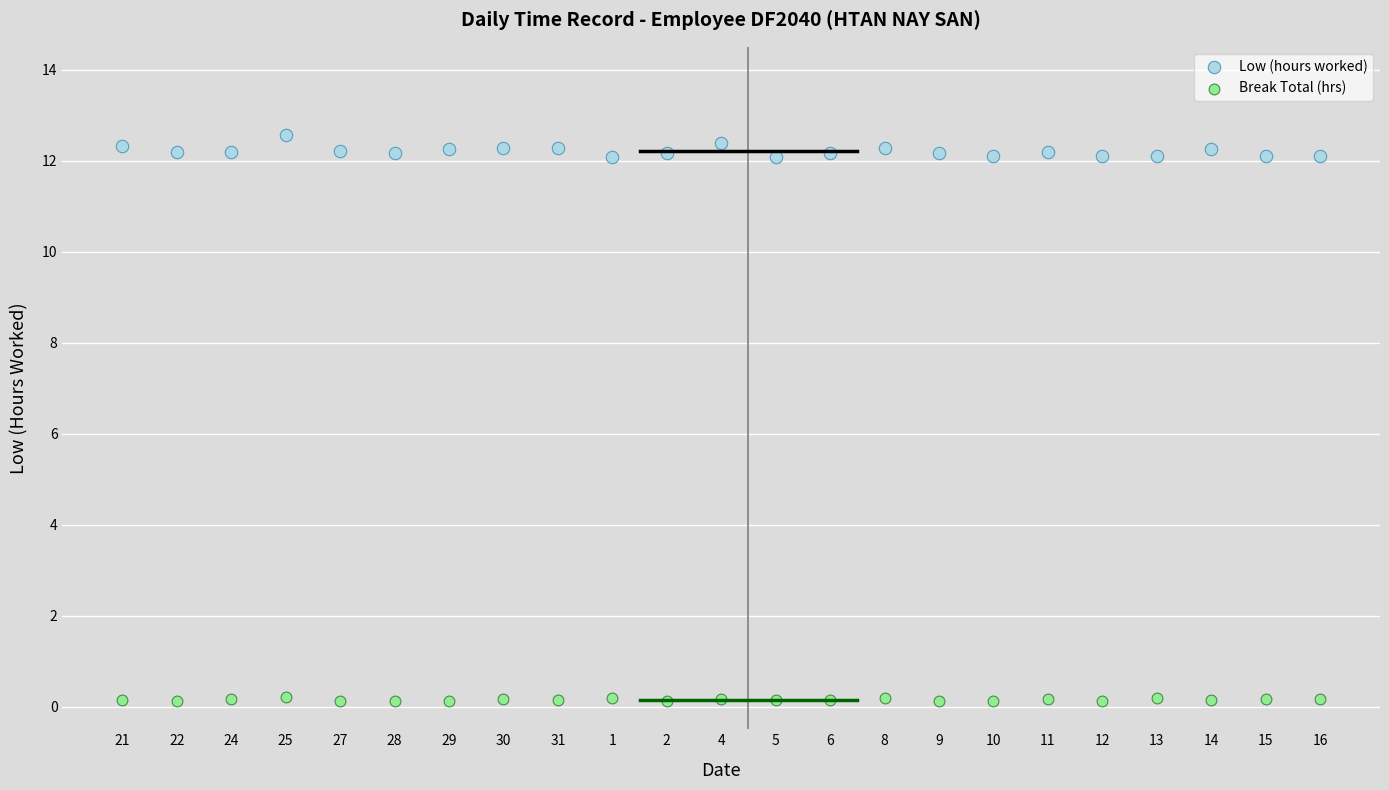

Which series reaches the minimum Y coordinate?

Break Total (hrs)